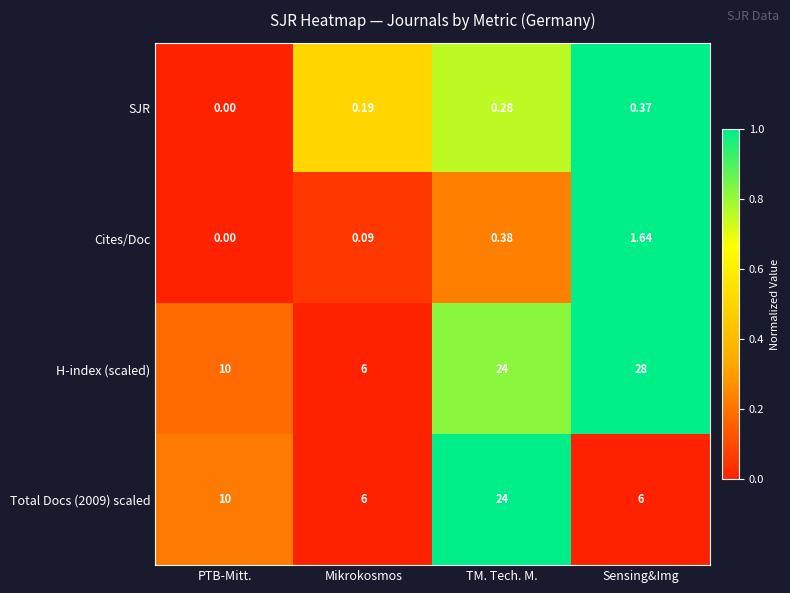

Which series has the largest range (max minus min)?

H-index (scaled)